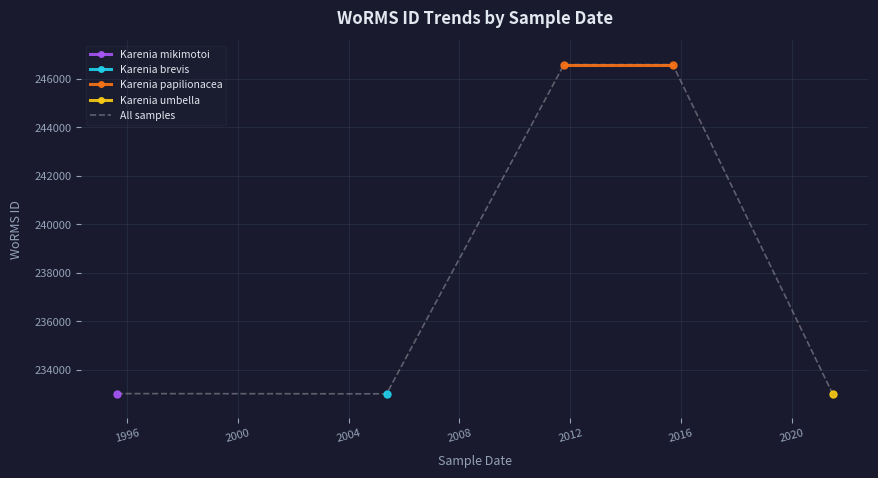

What is the minimum value for All samples?

233015